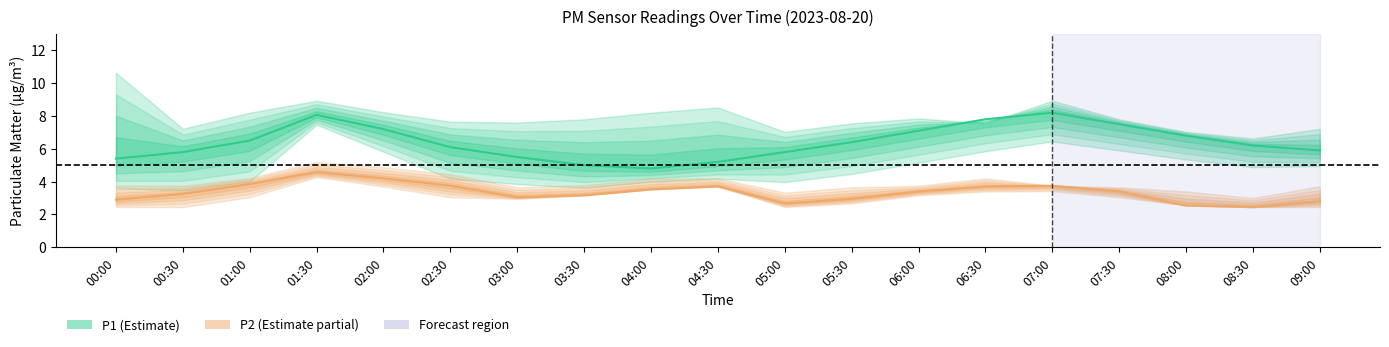

What is the value of the P1_high point at the 5th from the left?

8.2